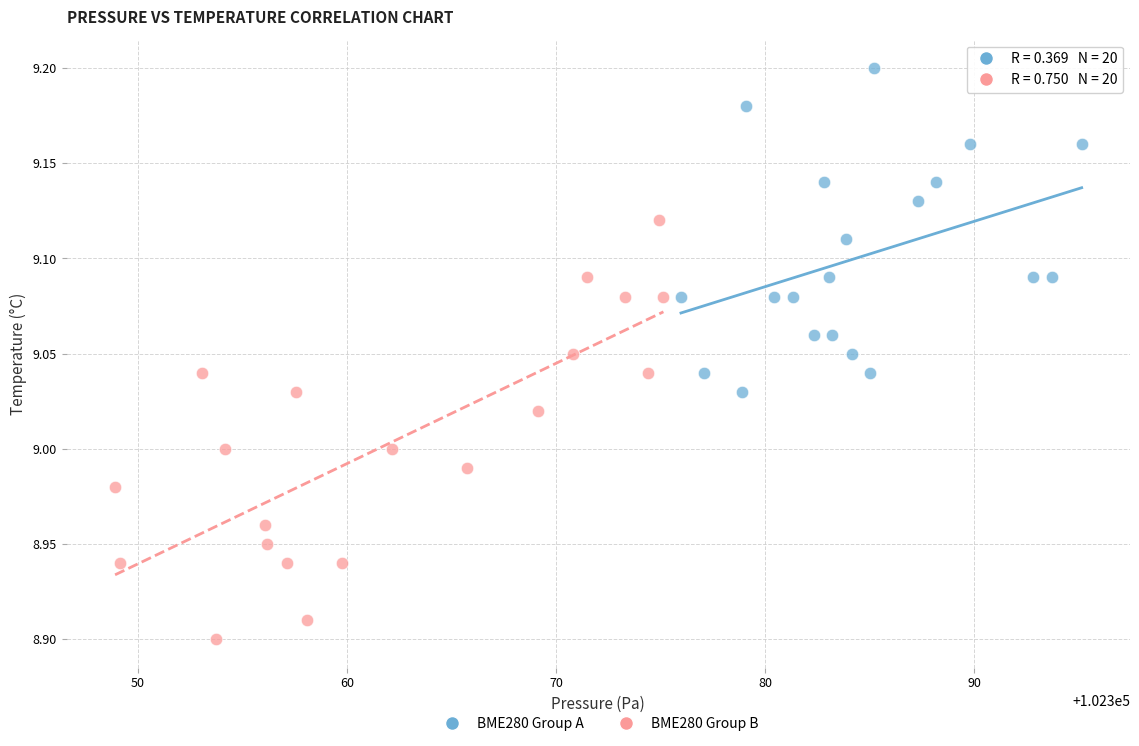

Which series reaches the maximum Y coordinate?

BME280 Group A